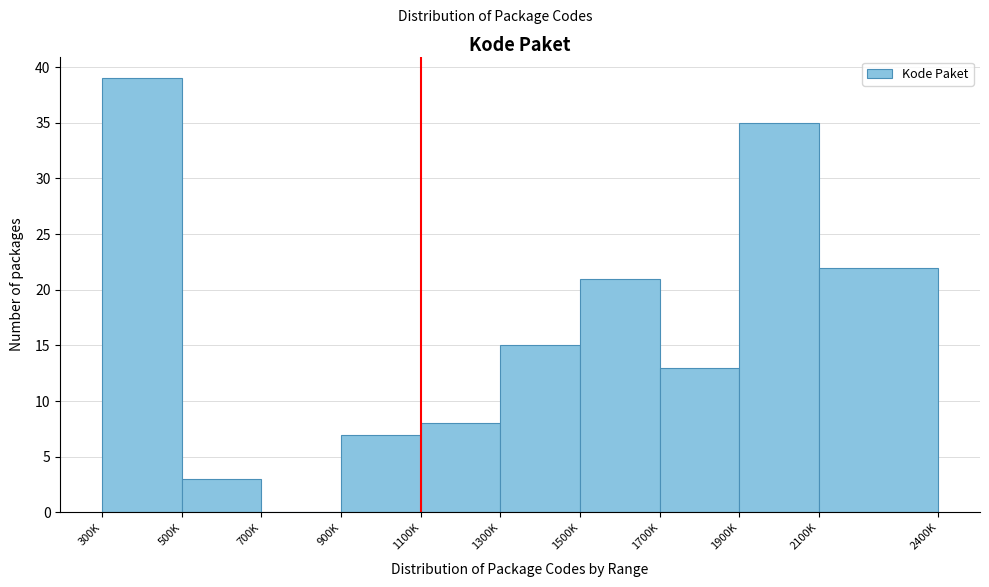

At which label is the value closest to 19?

1500K